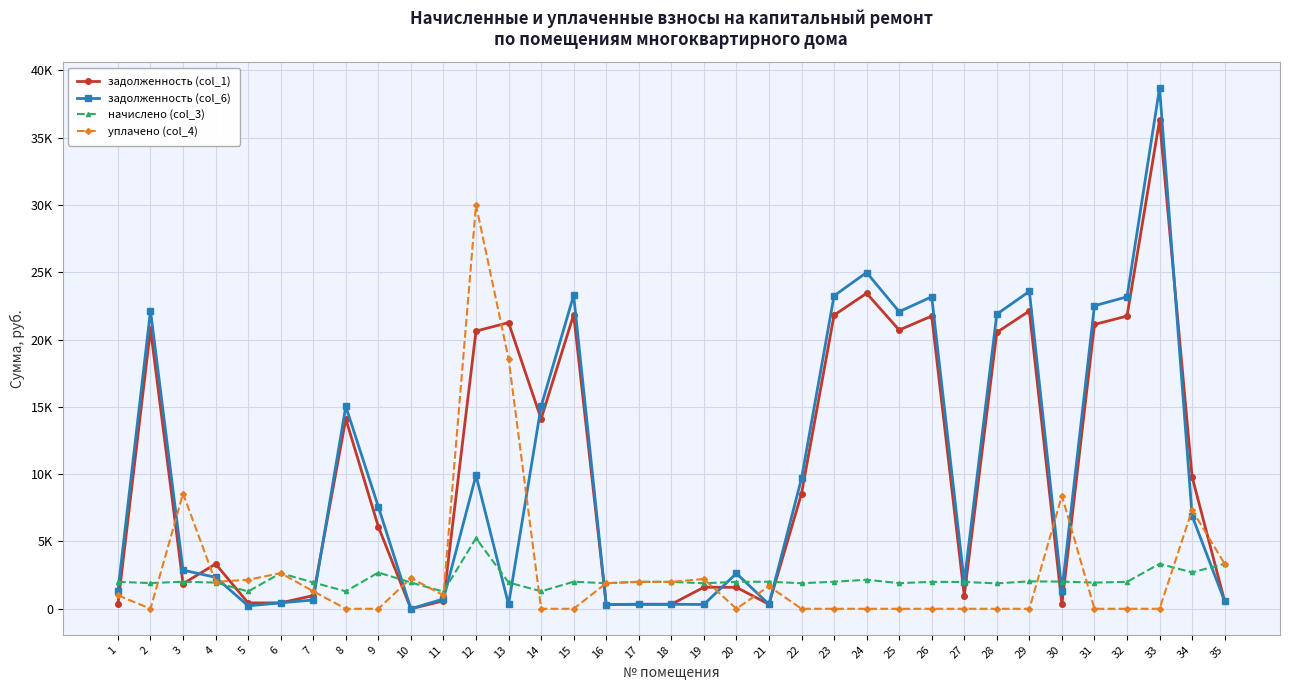

Reading left to right, list all the values displayed in this chart.

задолженность (col_1): 333.9	20774.7	1859.4	3330.4	433.1	440.5	978.4	14103.4	6098.9	0.0	588.6	20625.6	21258.7	14103.4	21846.3	316.4	333.9	333.6	1598.8	1593.7	335.0	8551.0	21811.8	23436.4	20705.6	21742.6	982.1	20532.8	22122.8	334.5	21120.4	21742.6	36295.3	9802.3	556.0
задолженность (col_6): 1337.1	22142.0	2867.4	2338.1	218.1	440.9	654.2	15031.6	7577.8	0.0	731.1	9910.4	325.9	15031.6	23284.2	316.4	333.9	332.8	319.1	2626.6	335.0	9680.5	23247.3	24978.9	22068.4	23173.6	1995.9	21884.2	23578.9	1348.4	22510.5	23173.6	38684.1	6903.8	556.0
начислено (col_3): 1997.0	1911.2	2006.6	1946.2	1287.9	2648.9	1952.5	1297.4	2693.5	1952.5	1272.0	5247.0	1955.7	1297.4	2009.8	1898.5	2003.4	1997.0	1895.3	2000.2	2009.8	1898.5	2006.6	2156.0	1904.8	2000.2	1990.7	1888.9	2035.2	2019.3	1943.0	2000.2	3339.0	2703.0	3335.8
уплачено (col_4): 998.5	0.0	8559.2	2000.0	2153.5	2649.3	1301.8	0.0	0.0	2284.0	1000.0	30000.0	18579.2	0.0	0.0	1898.5	2003.4	1996.9	2211.2	0.0	1674.8	0.0	0.0	0.0	0.0	0.0	0.0	0.0	0.0	8398.5	0.0	0.0	0.0	7333.7	3335.8